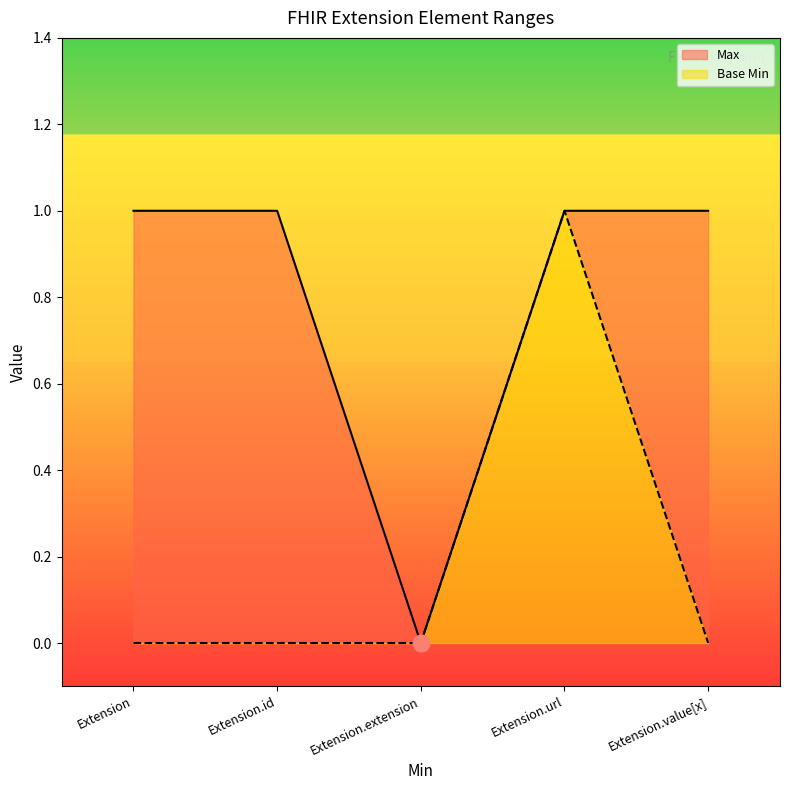

At Extension.extension, list the series in order from largest to smallest.

Max, Base Min